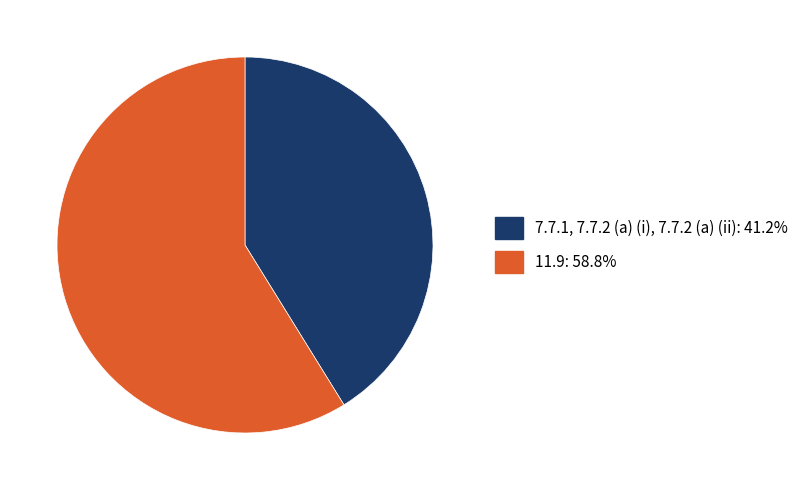

Do 11.9: 58.8% and 7.7.1, 7.7.2 (a) (i), 7.7.2 (a) (ii): 41.2% together represent more than half of the pie?

Yes